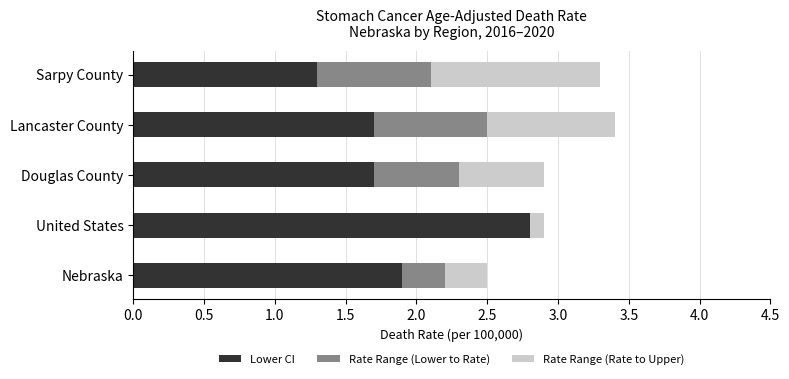

At which label does Lower CI reach its peak?

United States